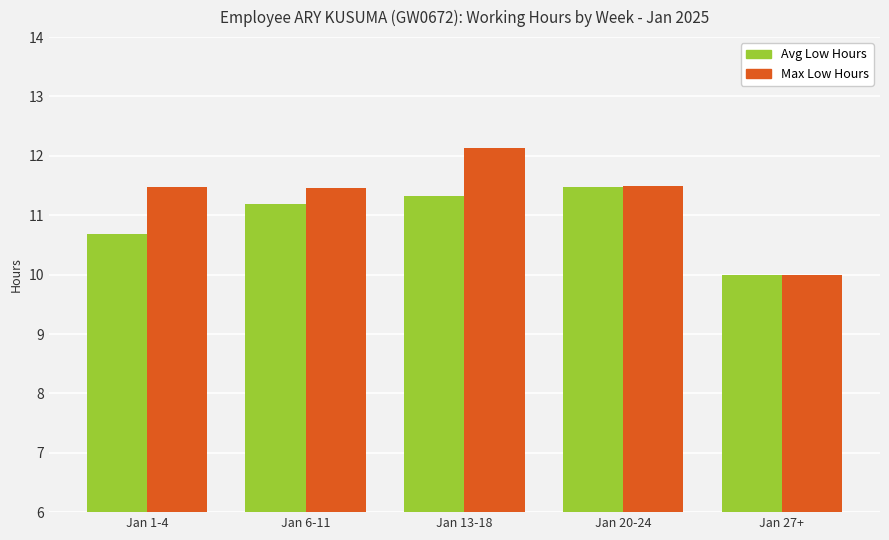

At which category is the sum across all series the highest?

Jan 13-18